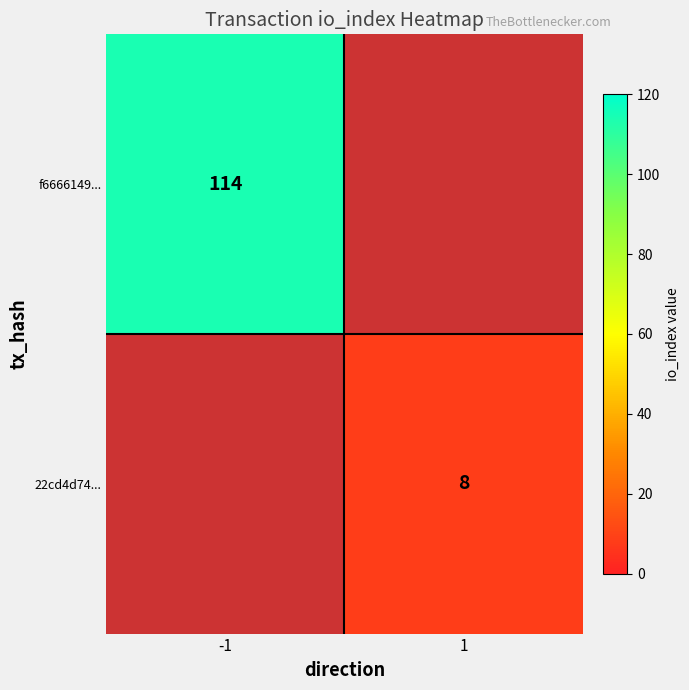

The value of f6666149... at -1 is 114. True or false?

True